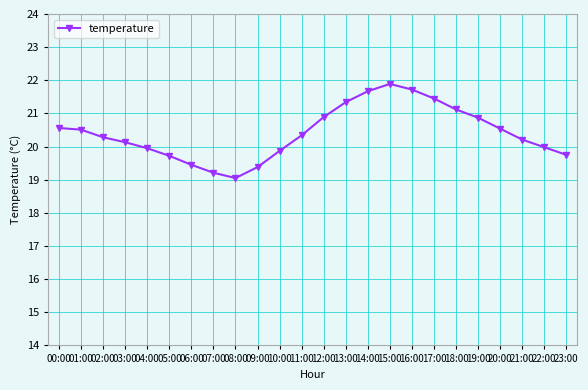

Is this an area chart (filled region under the line)?

No